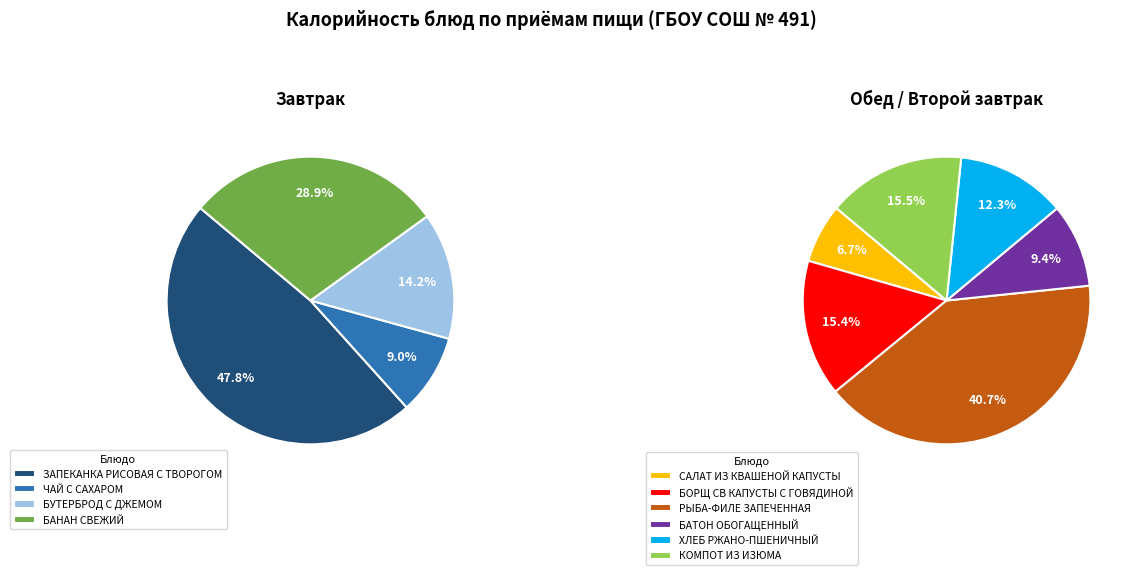

Is there a majority slice in this chart?

No